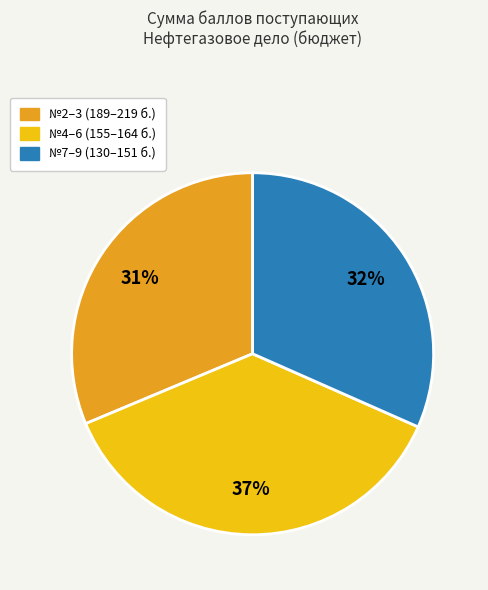

Is there any slice that represents more than half of the pie?

No